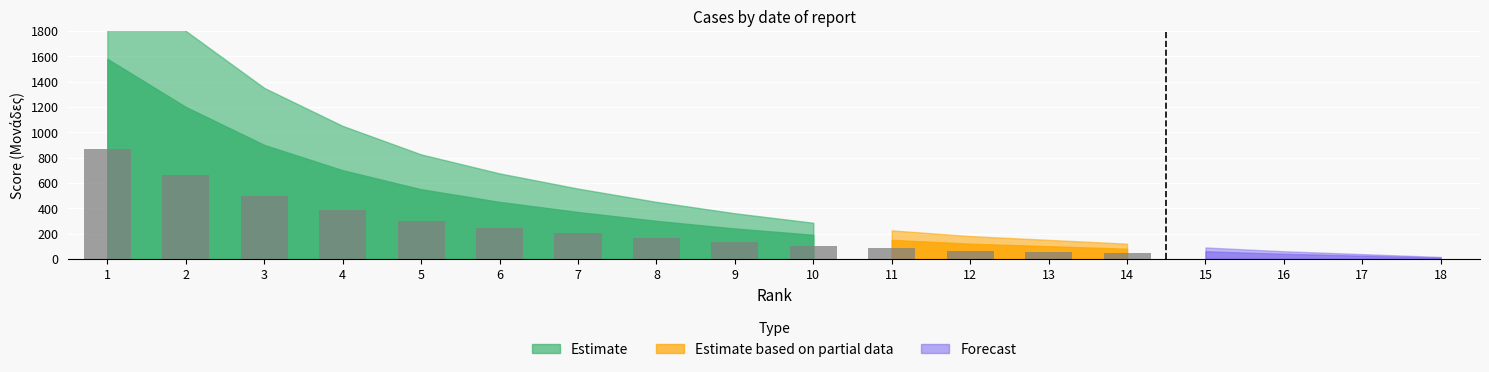

Which label corresponds to the largest value in the chart?

1